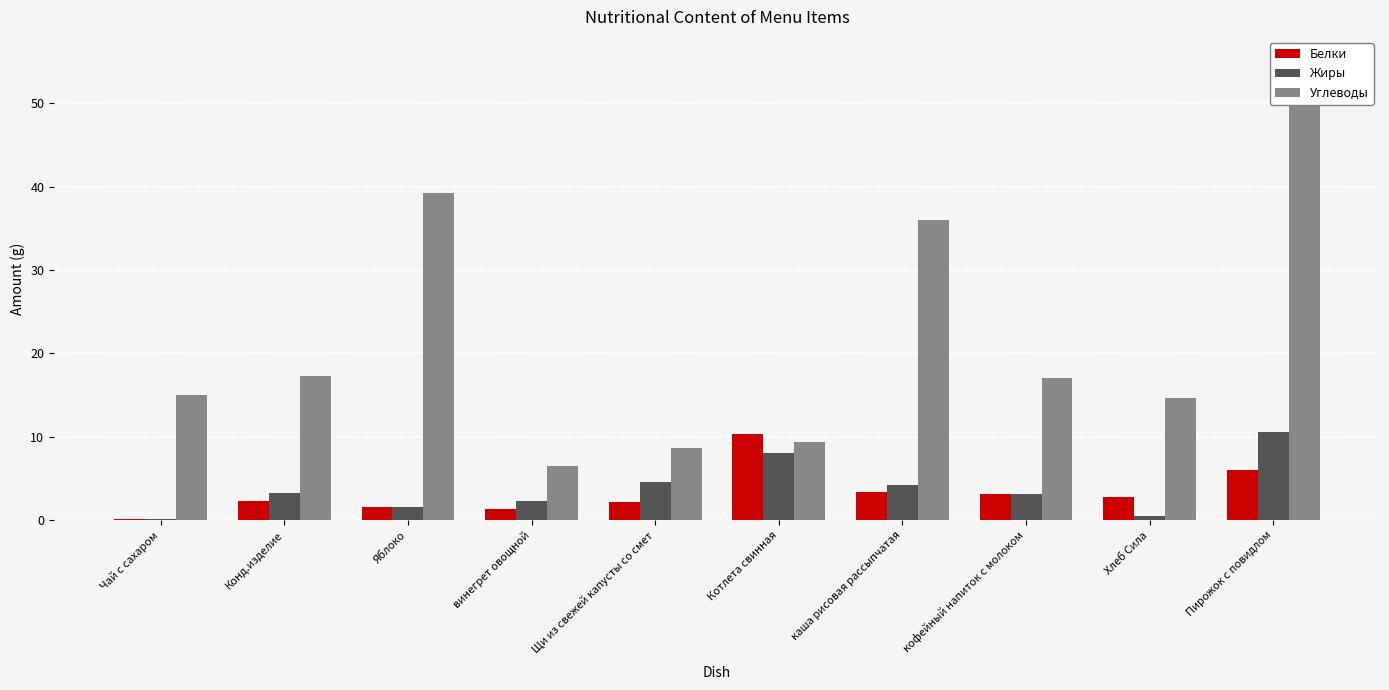

Is it true that Углеводы equals 6.5 at винегрет овощной?

True